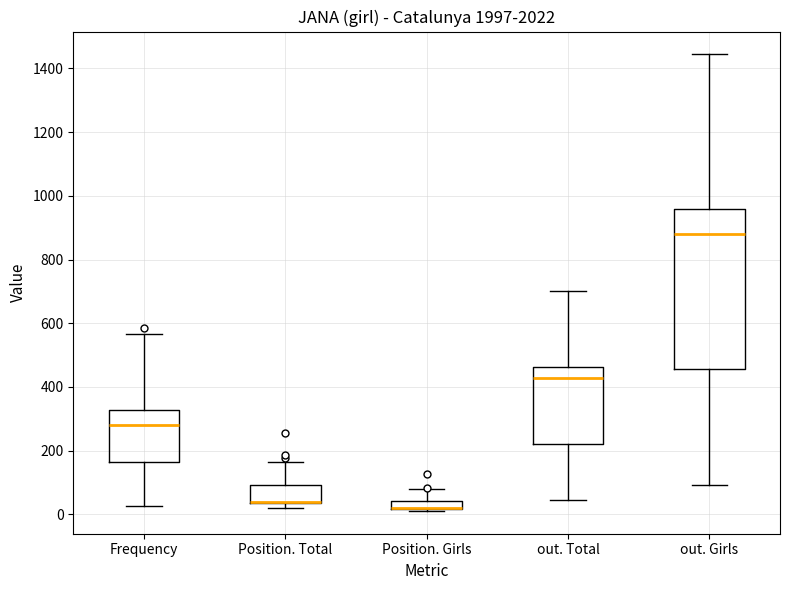

Where does the upper whisker of the box for out. Girls end on the y-axis? The values are not printed on the chart, so give them approximately, as read against the axis.

1440